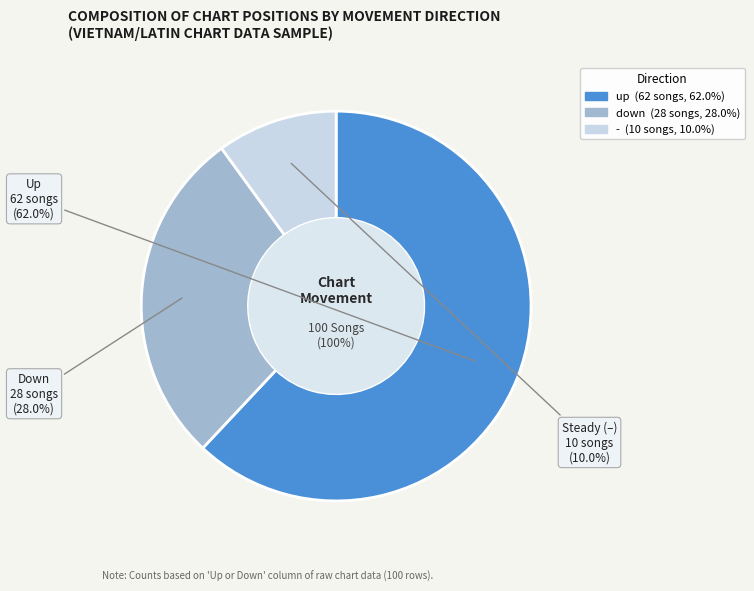

Combined, do down and - account for over 50%?

No